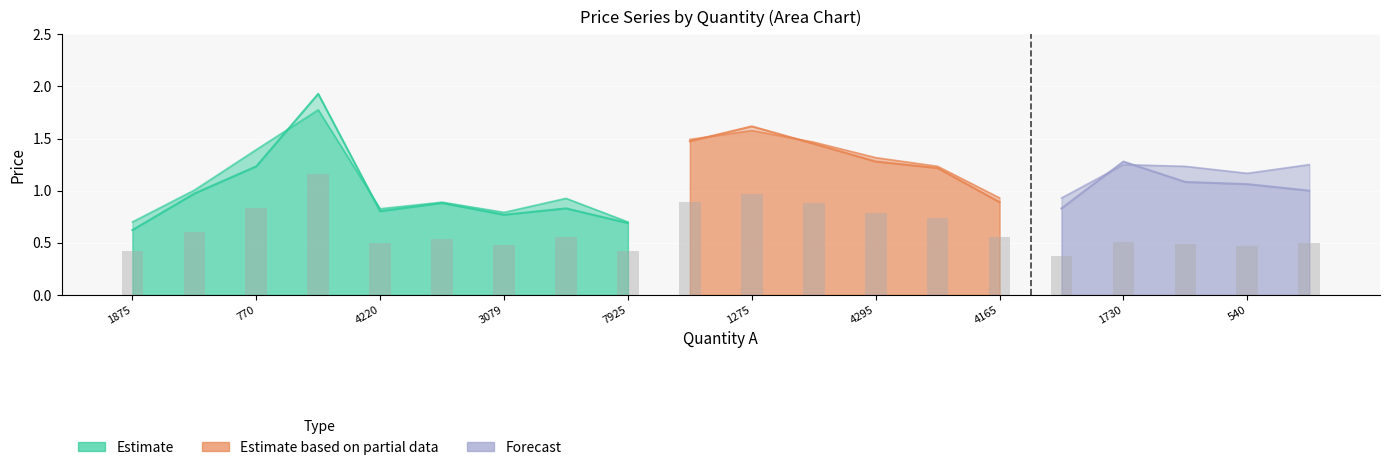

Reading left to right, what are all the values shown in this chart?

price_a: 1875=0.6	2900=1.0	770=1.2	927=1.9	4220=0.8	4230=0.9	3079=0.8	945=0.8	7925=0.7	4895=1.5	1275=1.6	1834=1.4	4295=1.3	3120=1.2	4165=0.9	3250=0.8	1730=1.3	1245=1.1	540=1.1	110=1.0
avgprice: 1875=0.7	2900=1.0	770=1.4	927=1.8	4220=0.8	4230=0.9	3079=0.8	945=0.9	7925=0.7	4895=1.5	1275=1.6	1834=1.5	4295=1.3	3120=1.2	4165=0.9	3250=0.8	1730=1.3	1245=1.2	540=1.1	110=1.1
price_w: 1875=0.8	2900=1.2	770=1.5	927=1.6	4220=0.9	4230=0.9	3079=0.8	945=1.0	7925=0.8	4895=1.5	1275=1.5	1834=1.5	4295=1.4	3120=1.3	4165=1.0	3250=0.9	1730=1.2	1245=1.2	540=1.2	110=1.2